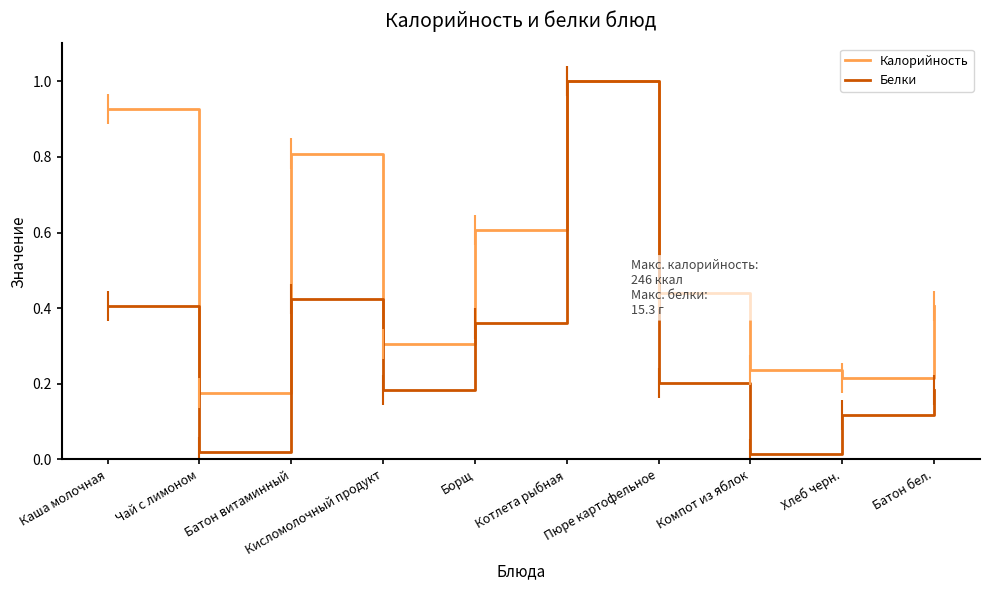

Which series has the largest total across all categories?

Калорийность